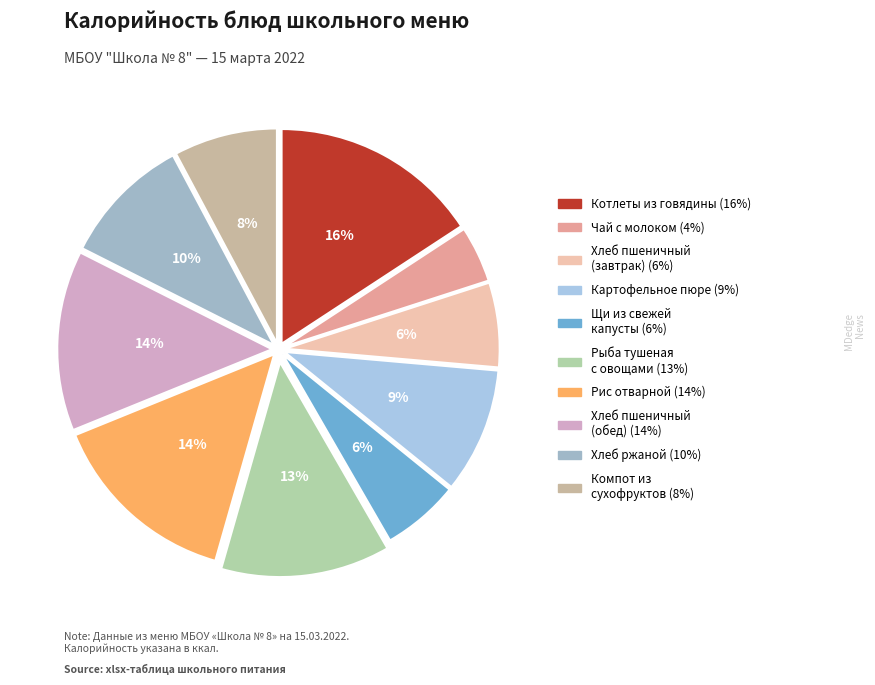

How many slices are in this pie chart?

10